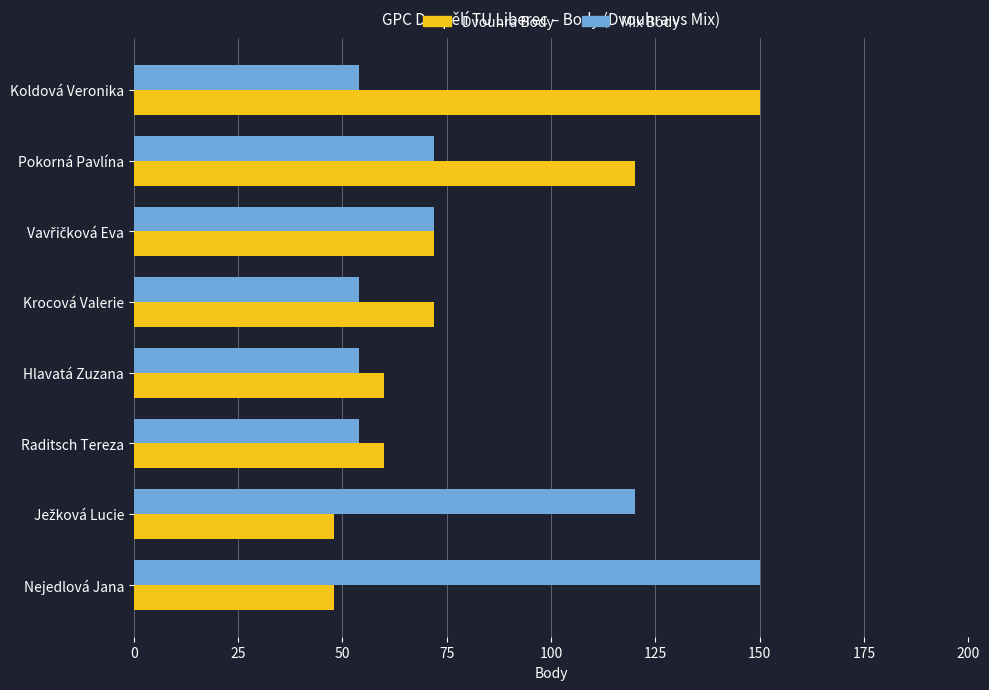

The Mix Body series shows 70 at Koldová Veronika. True or false?

False